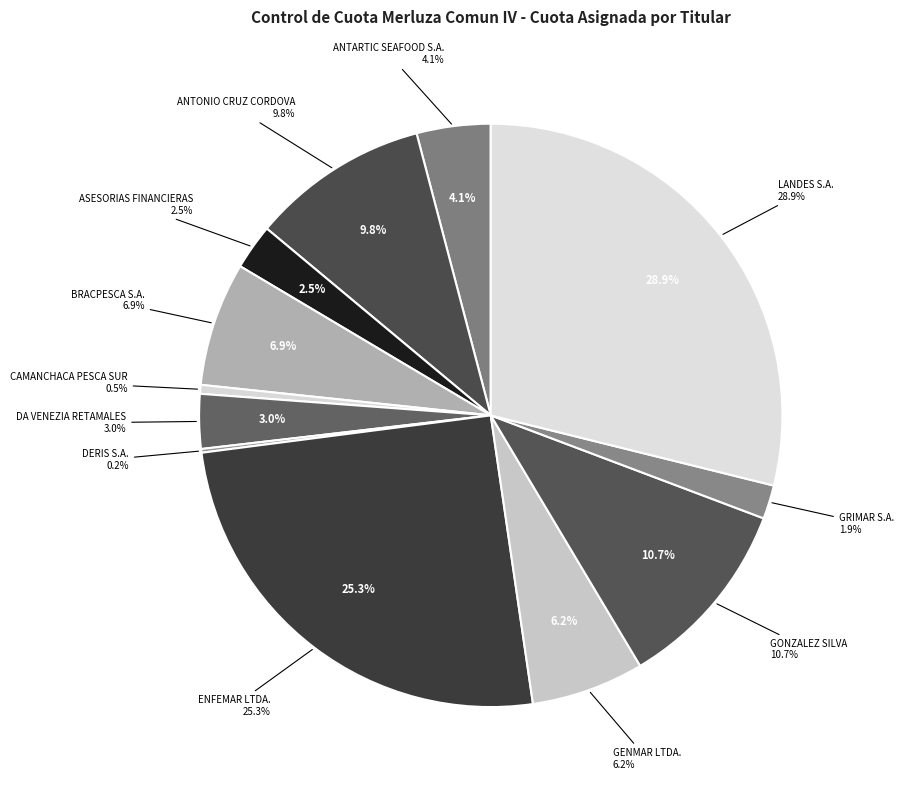

Which slice is the largest?

LANDES S.A.